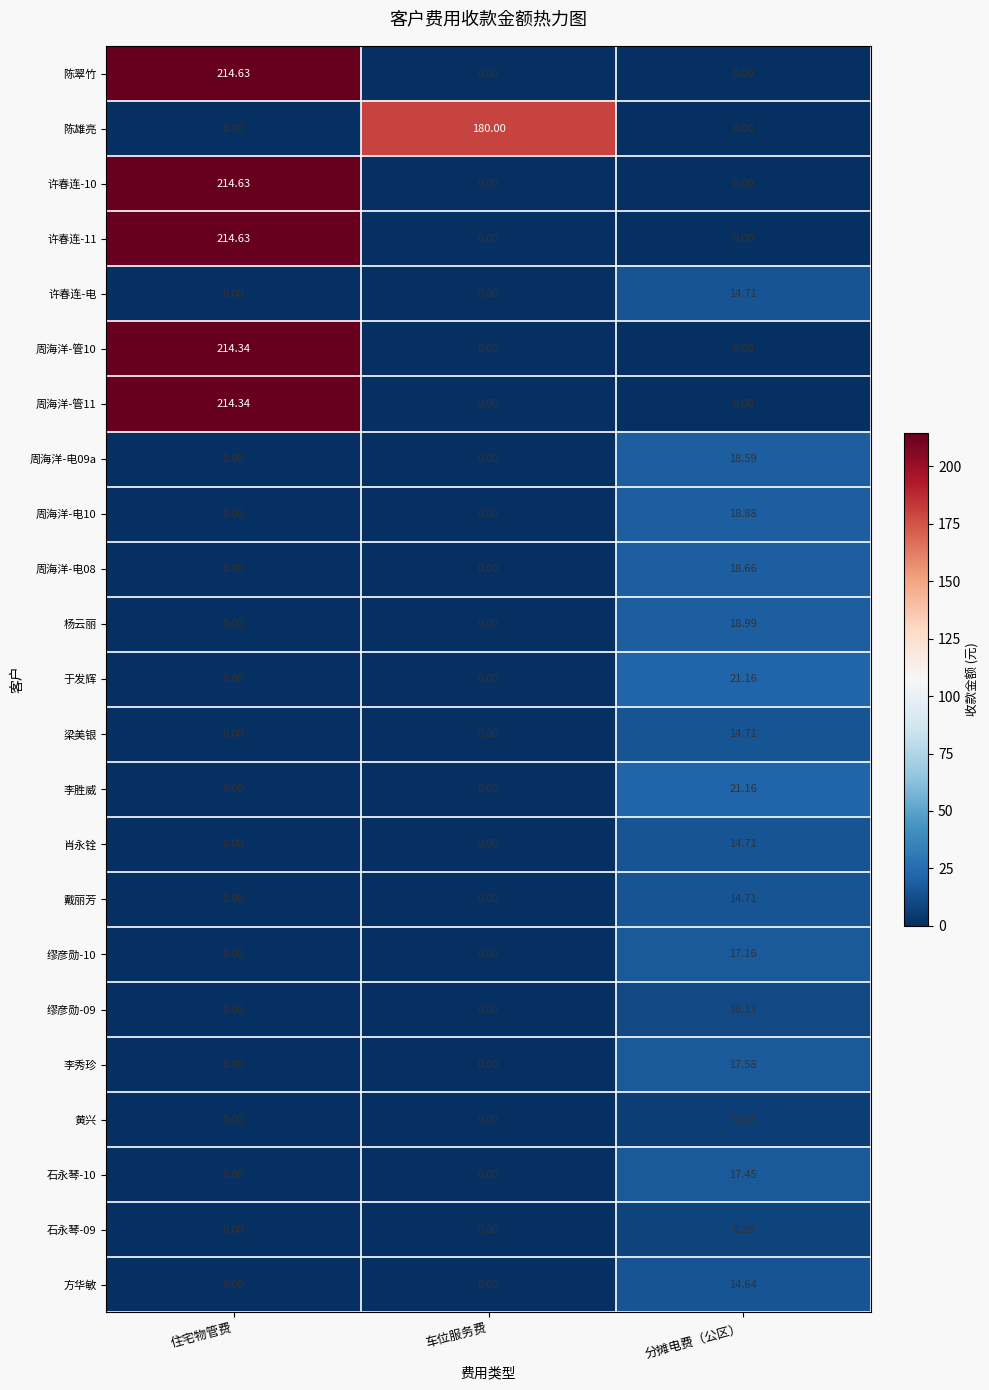

Between 车位服务费 and 分摊电费（公区）, which series saw the biggest shift?

陈雄亮